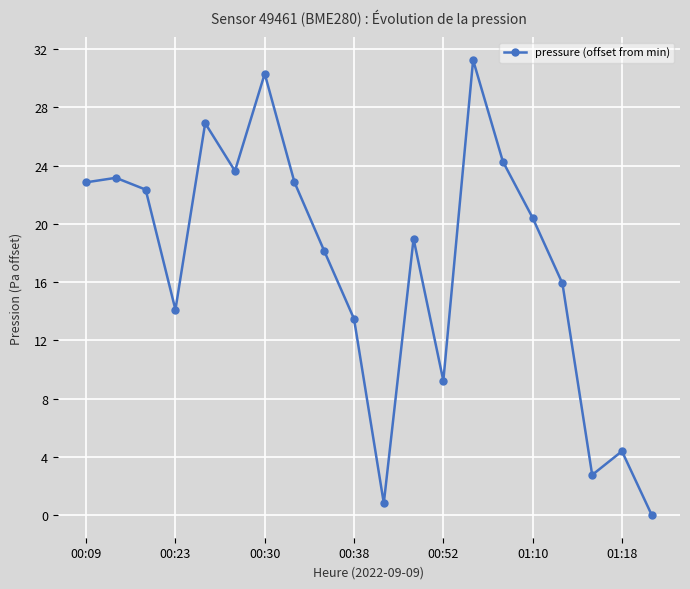

What is the average value?

17.3